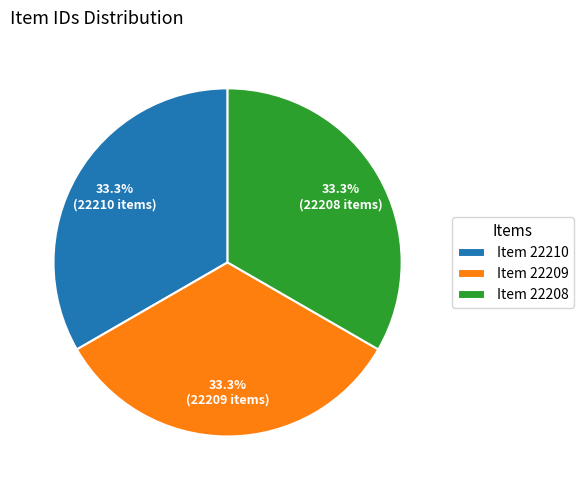

To the nearest percent, what is the average slice percentage?

33%